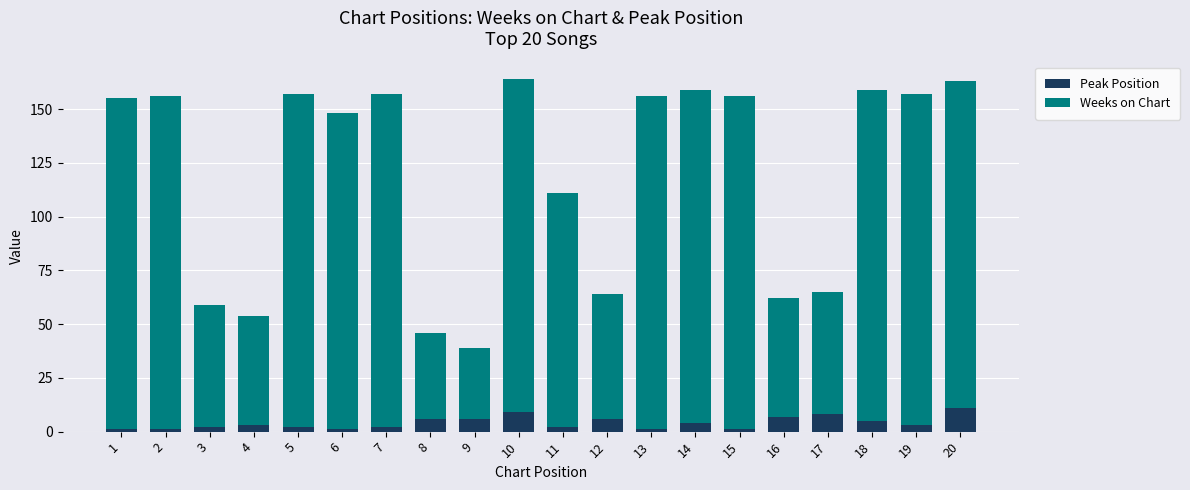

Is it true that Peak Position equals 11 at 20?

True